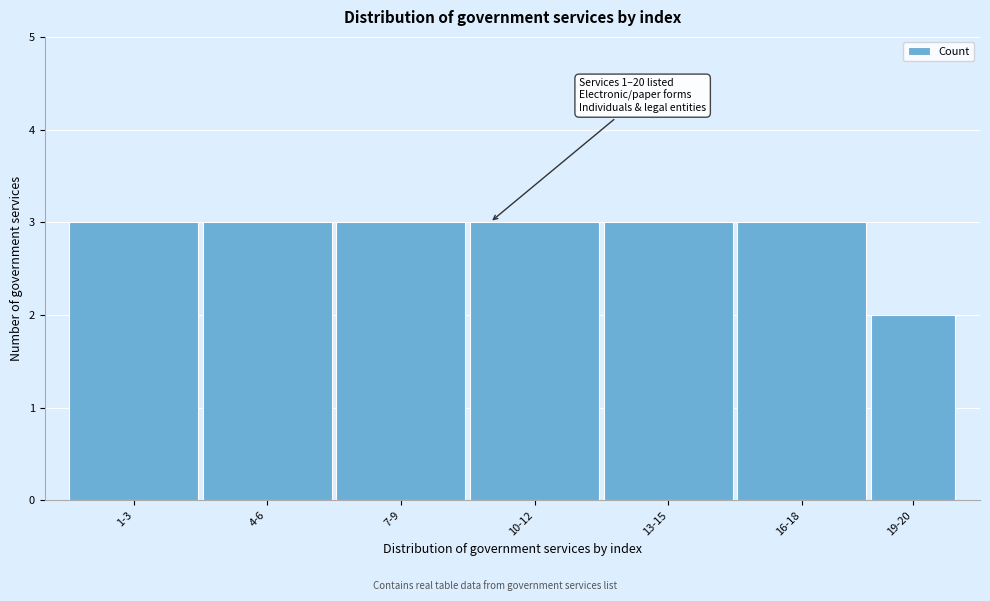

Reading right to left, extract all data points from this chart.

19-20=2	16-18=3	13-15=3	10-12=3	7-9=3	4-6=3	1-3=3